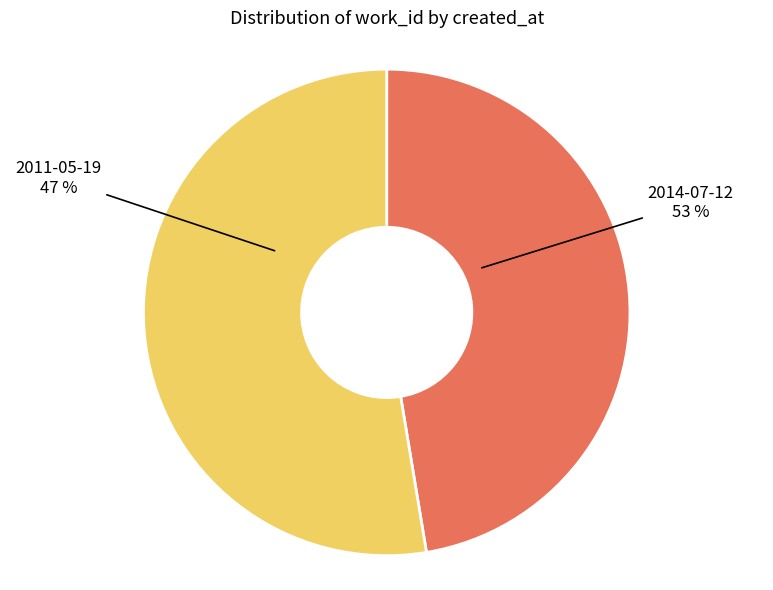

To the nearest percent, what is the combined percentage of 2014-07-12 and 2011-05-19?

100%